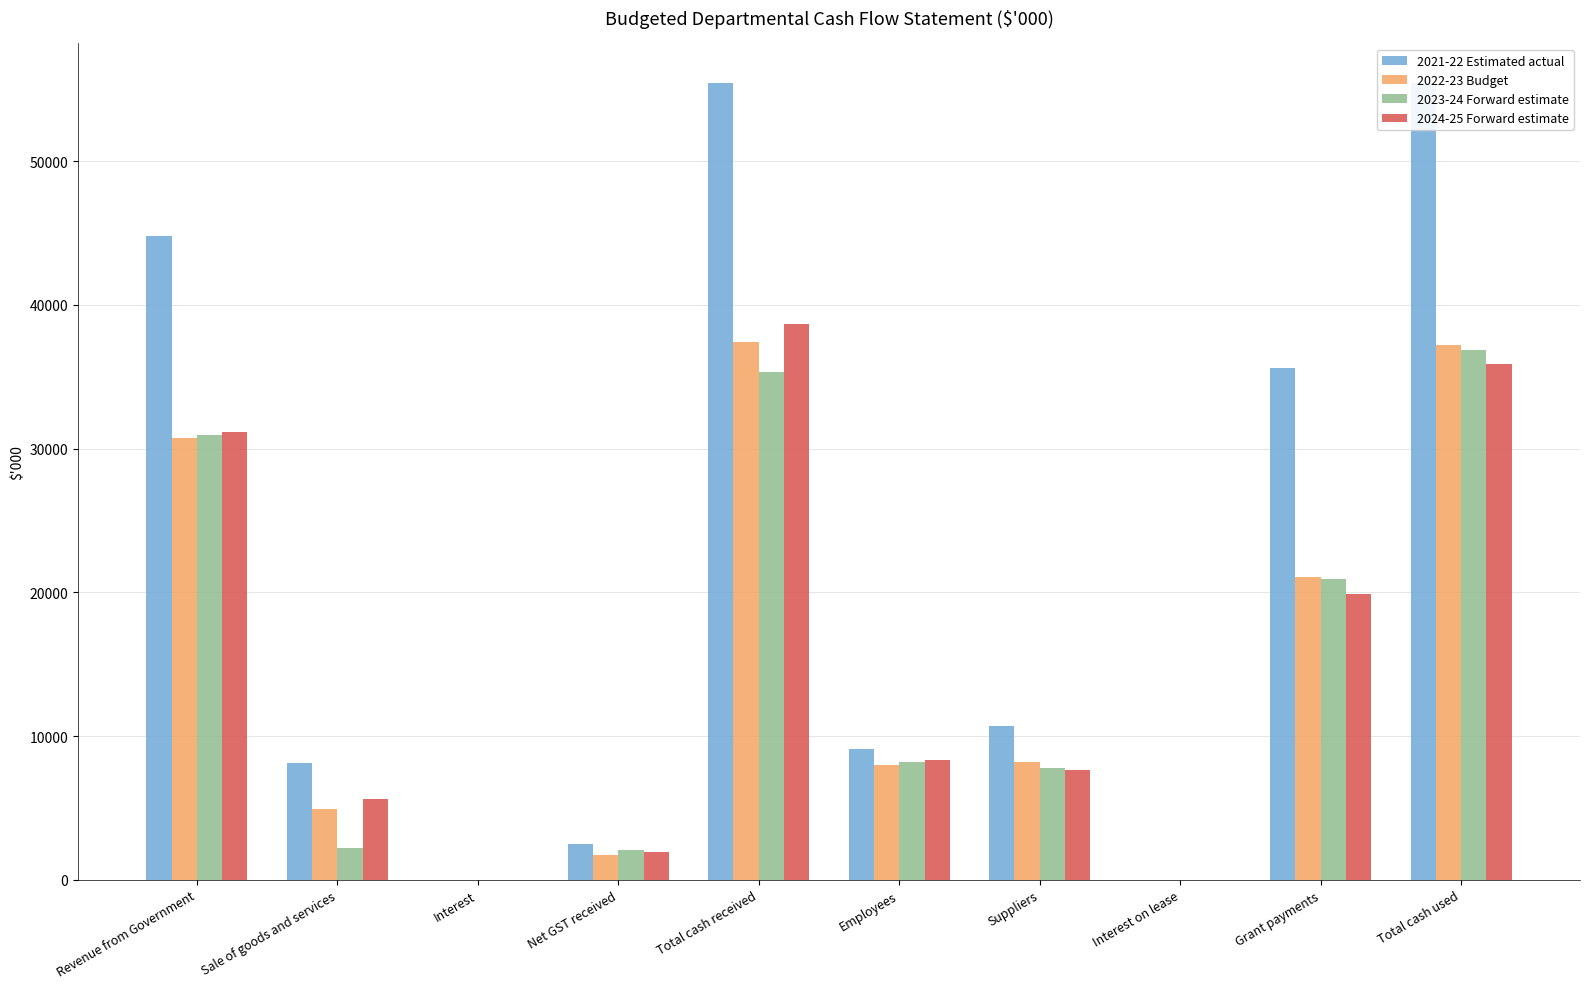

True or false: 2021-22 Estimated actual has a value of 8134 at Sale of goods and services.

True